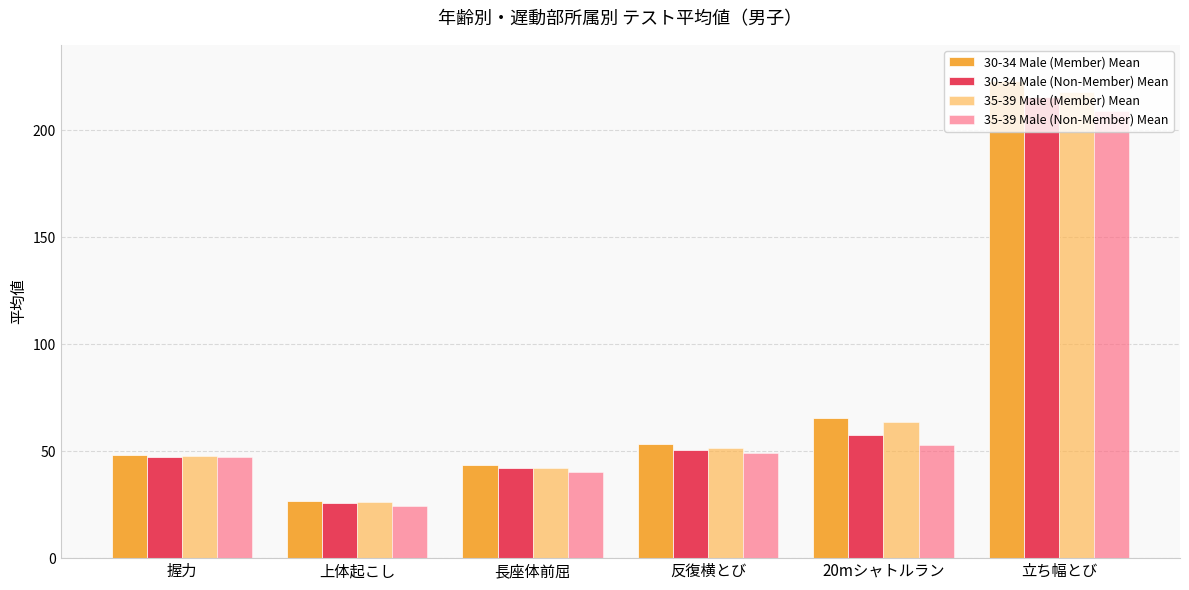

How many bars are there in total?

24